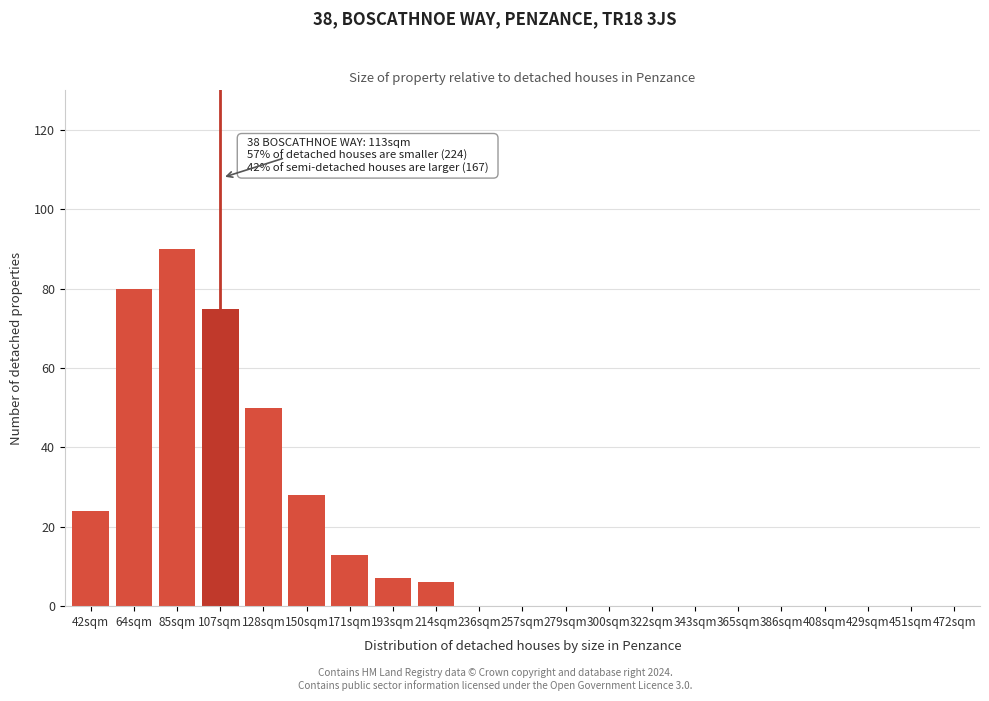

Reading left to right, extract all data points from this chart.

42sqm=24	64sqm=80	85sqm=90	107sqm=75	128sqm=50	150sqm=28	171sqm=13	193sqm=7	214sqm=6	236sqm=0	257sqm=0	279sqm=0	300sqm=0	322sqm=0	343sqm=0	365sqm=0	386sqm=0	408sqm=0	429sqm=0	451sqm=0	472sqm=0